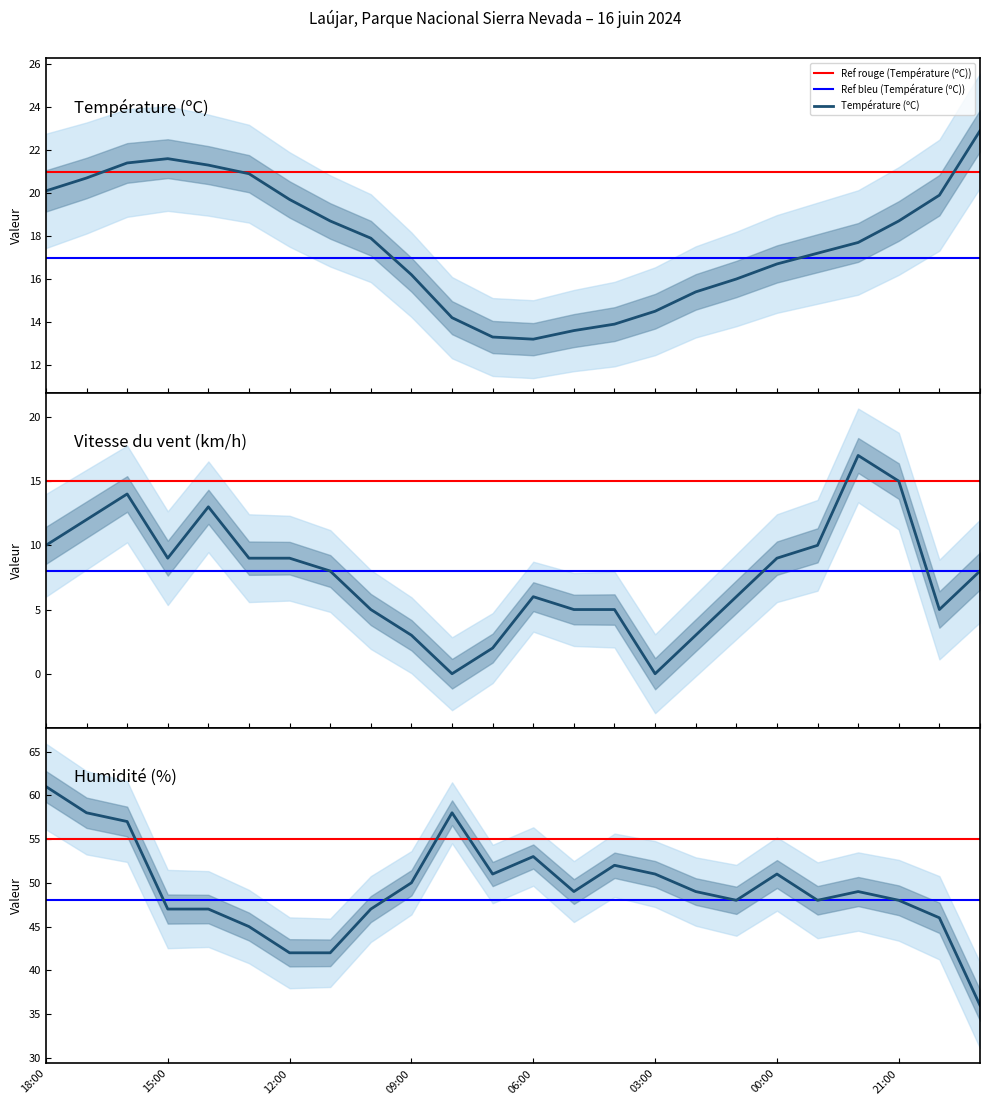

In Température (ºC), how many points are lower than both neighbors (excluding endpoints)?

1